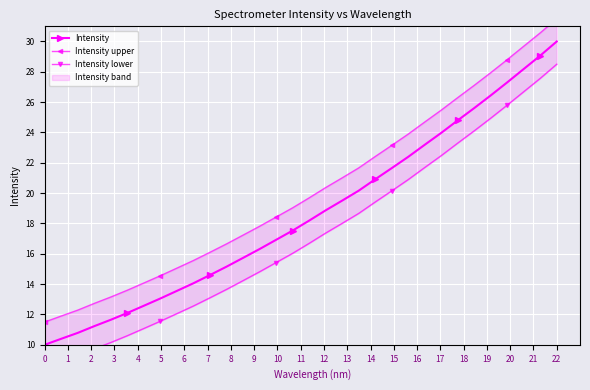

What is the difference between the maximum and minimum values in the Intensity lower series?

20.0